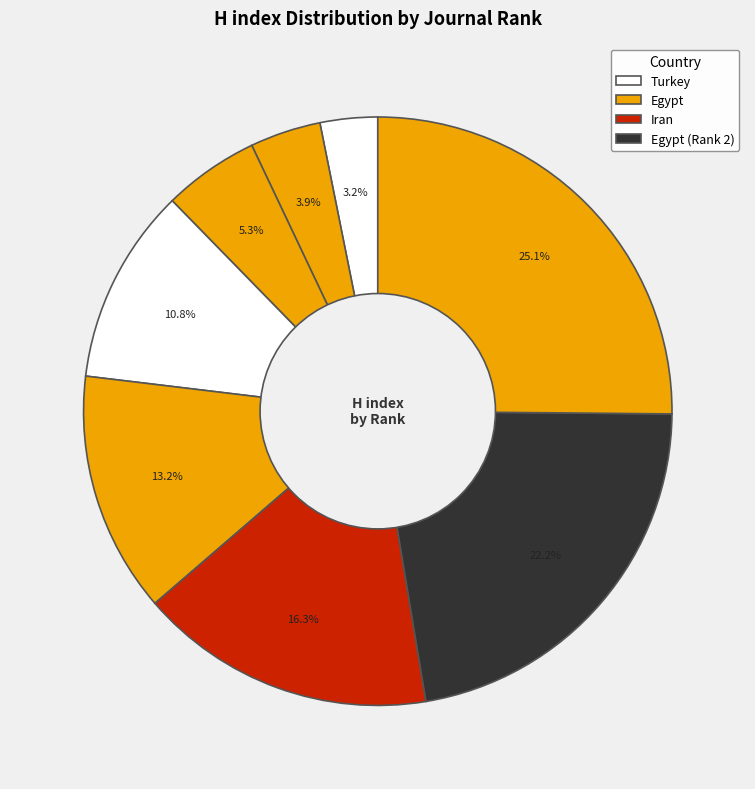

How many slices are in this pie chart?

8